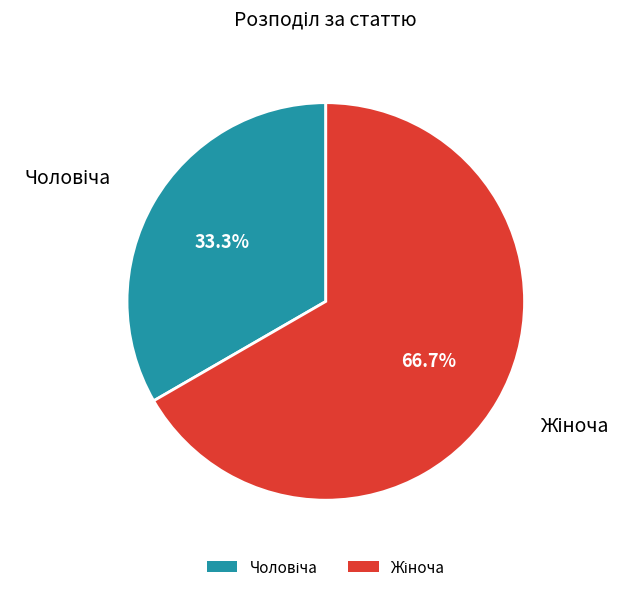

Is there any slice that represents more than half of the pie?

Yes